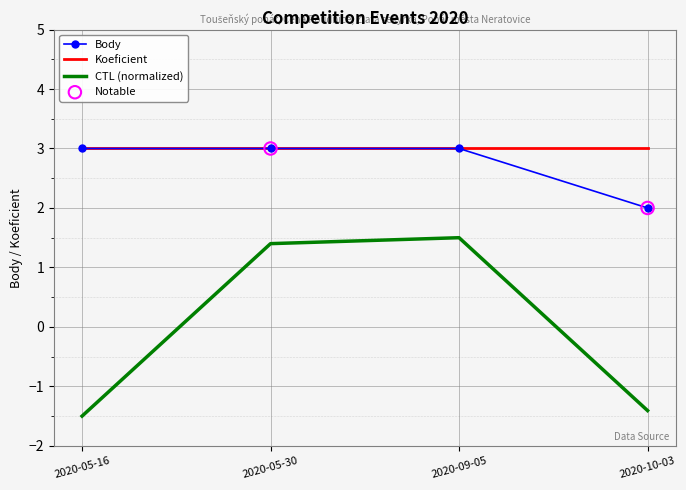

Is the value of CTL (normalized) at 2020-10-03 greater than the value of Koeficient at 2020-09-05?

No